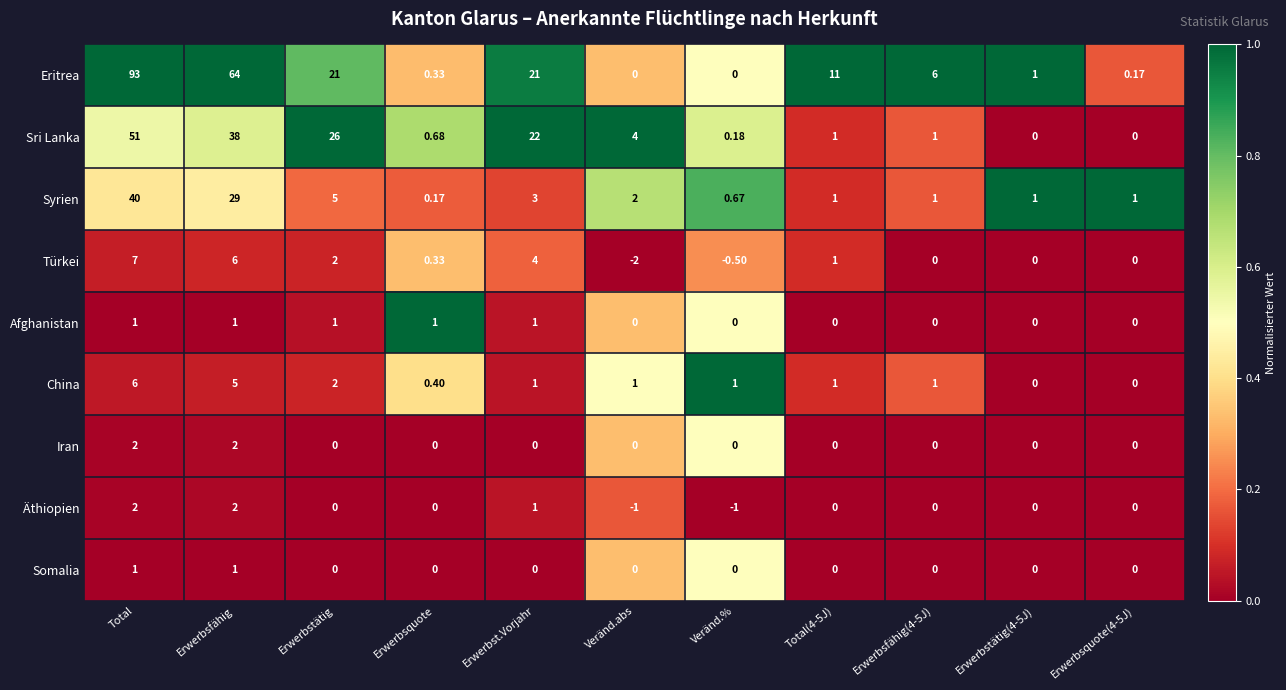

Is the value of Äthiopien at Veränd.% greater than the value of Afghanistan at Veränd.%?

No